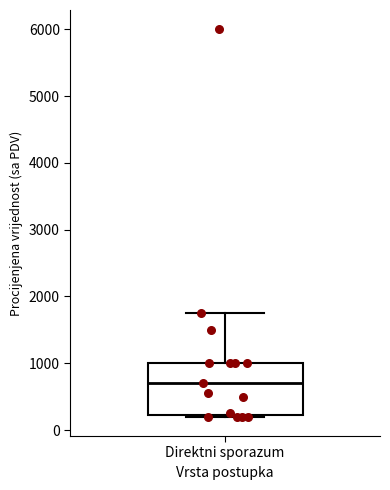

Read this box plot against the y-axis: the position of the median line, the range covered by the box, and the ends of both whiskers. The values are not printed on the chart, so give them approximately, as read against the axis.

median 700, box 200 to 1000, whiskers 200 to 1800